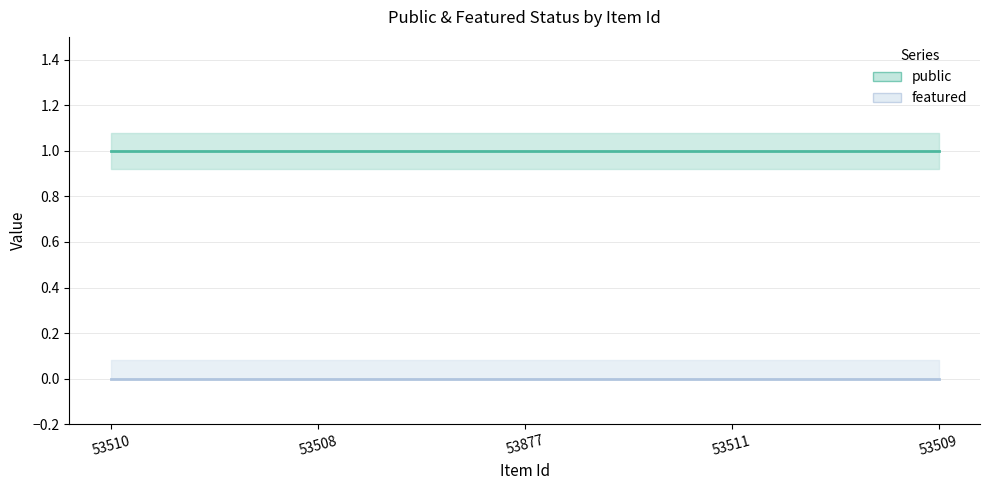

Is it true that featured equals 0 at 53508?

True